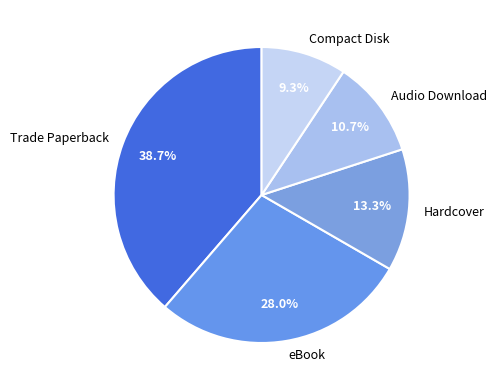

To the nearest percent, what is the difference between the largest and smallest slice percentages?

29%